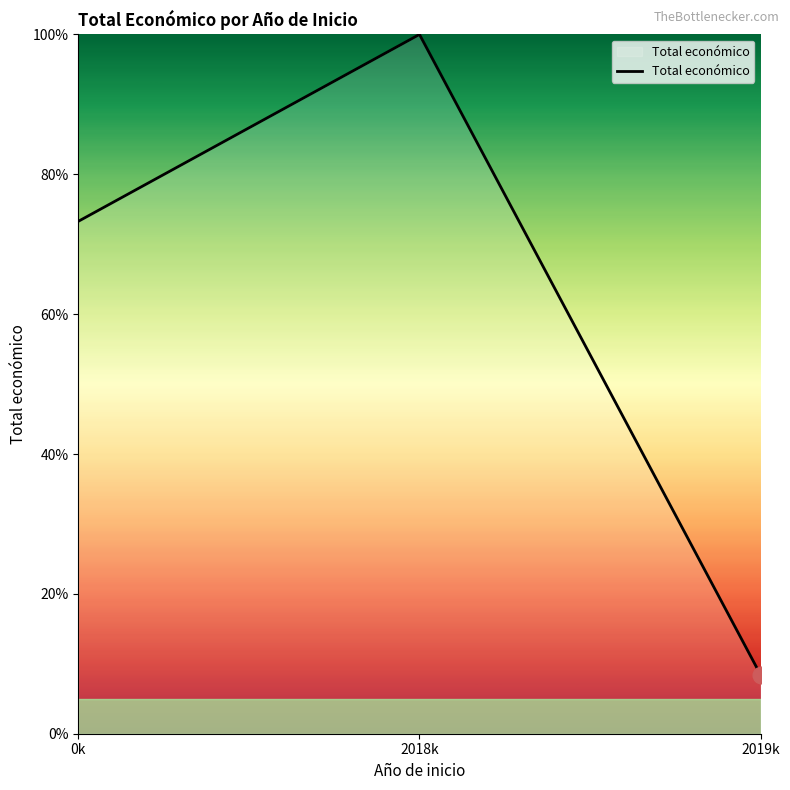

List the labels in order of value, largest first.

2018k, 0k, 2019k